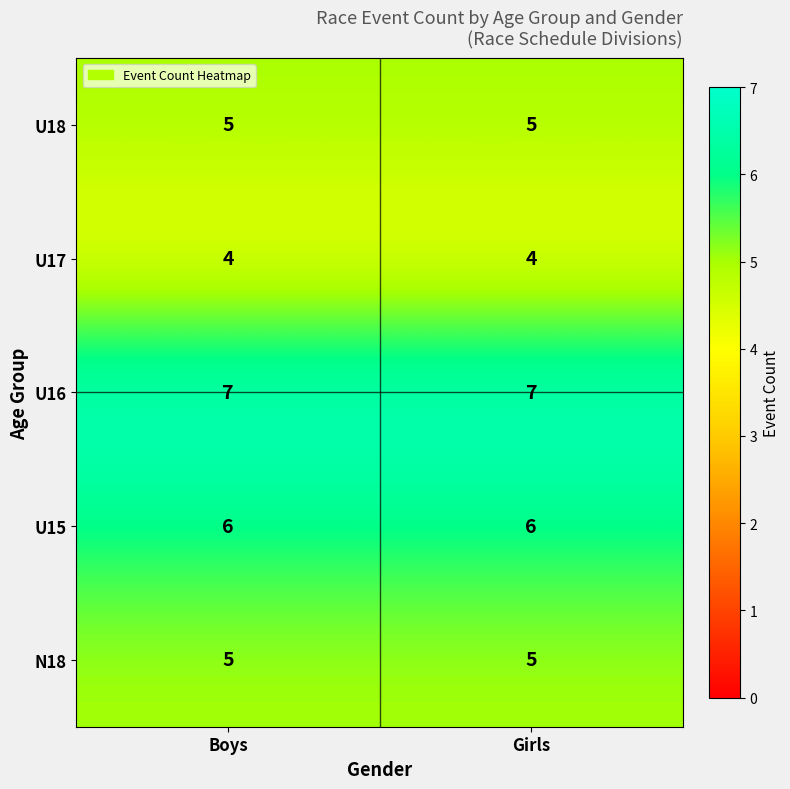

What is the difference between the highest and lowest values at Girls?

3